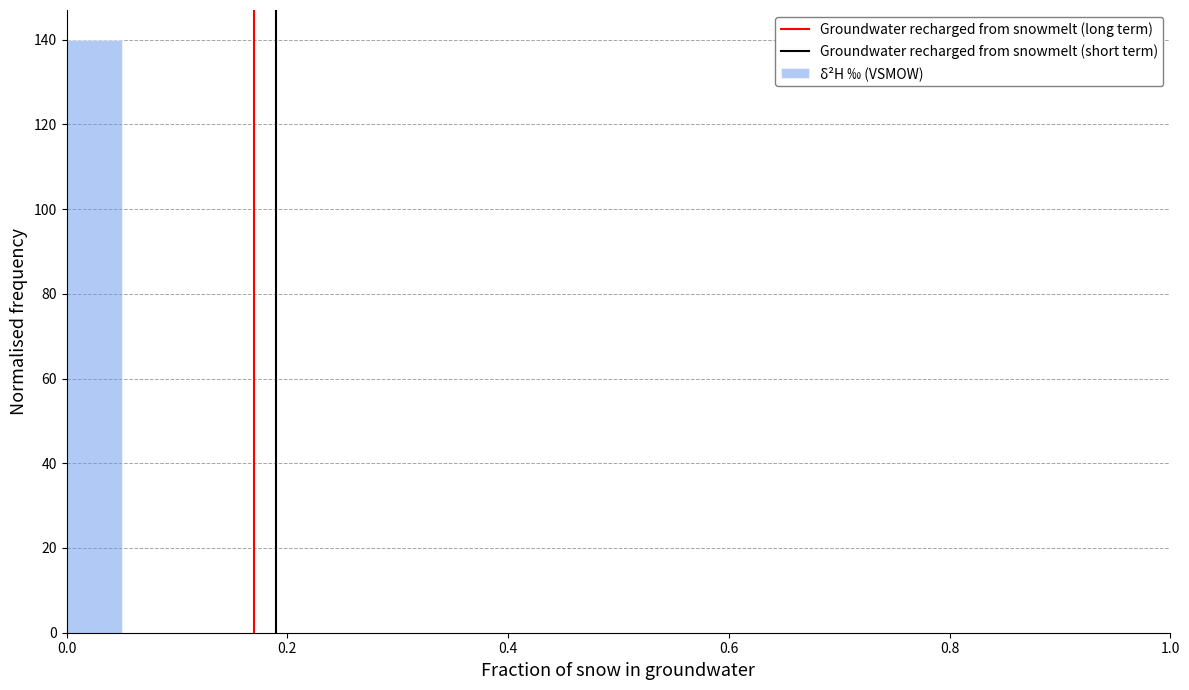

Read against the x-axis, roughly where is the centre of the tallest bar?

0.02